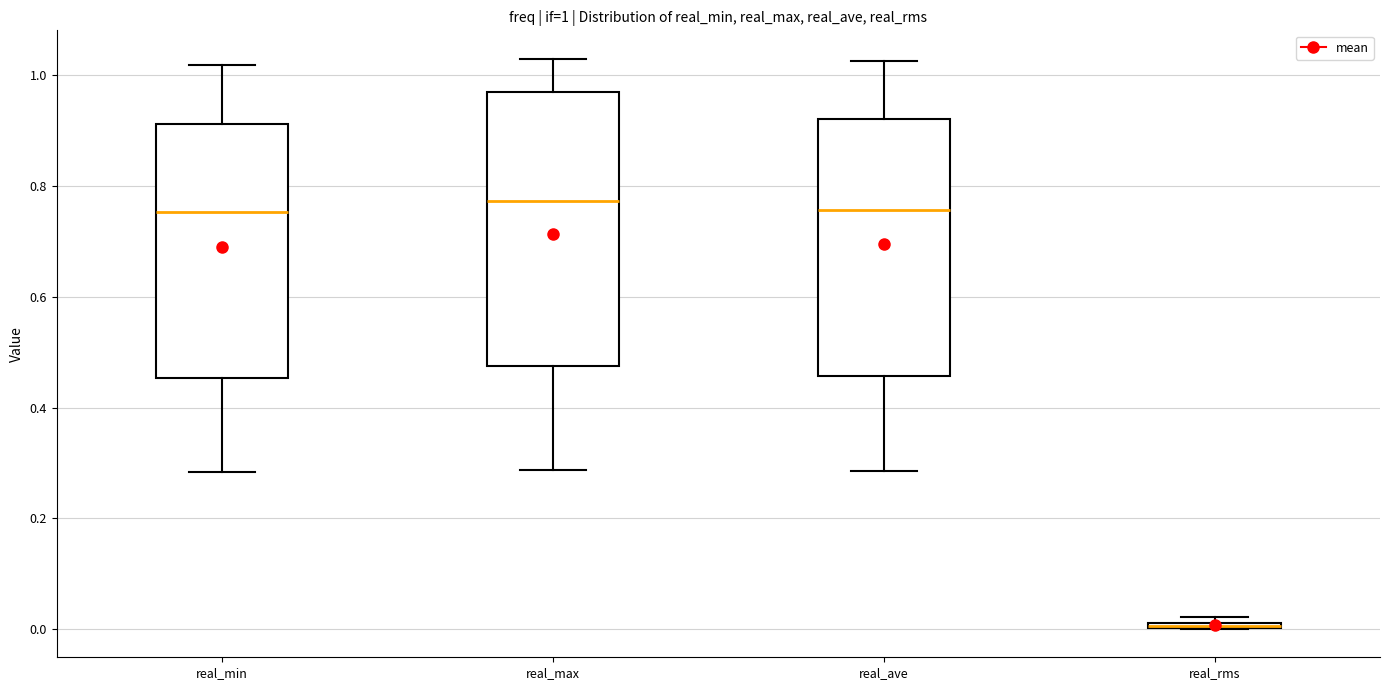

Which box is the tallest, from its lower edge to its upper edge?

real_max